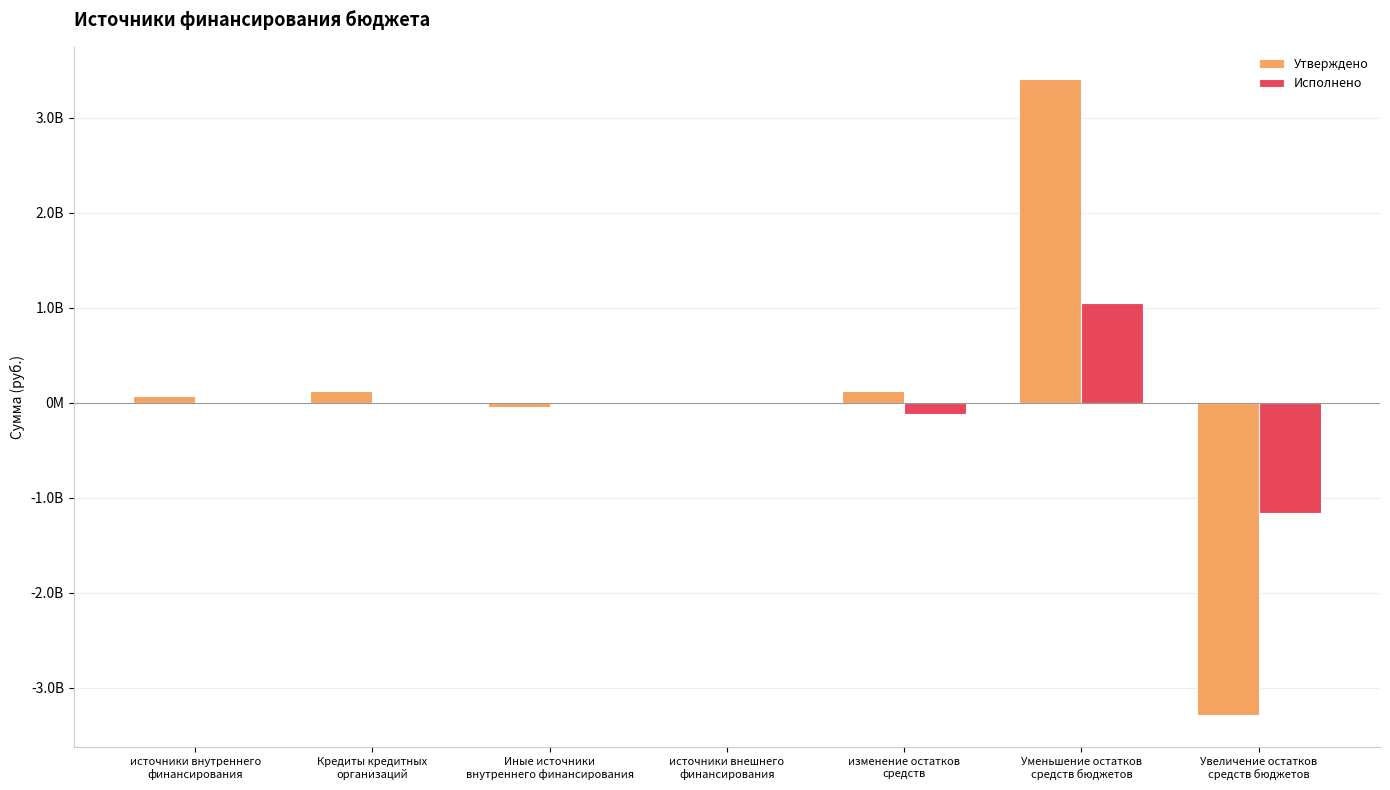

Are the bars horizontal?

No